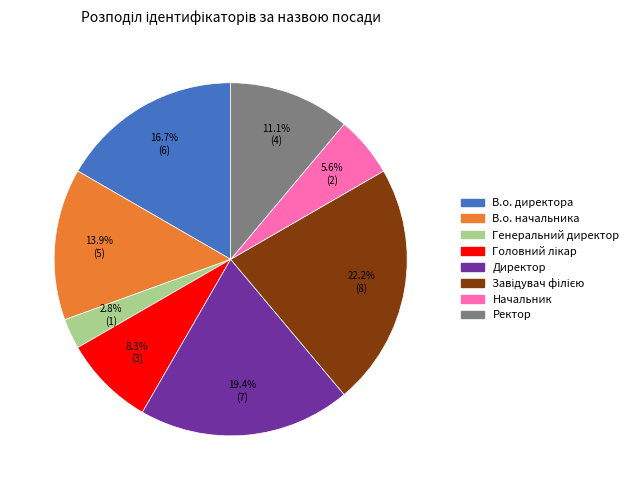

How many slices are in this pie chart?

8